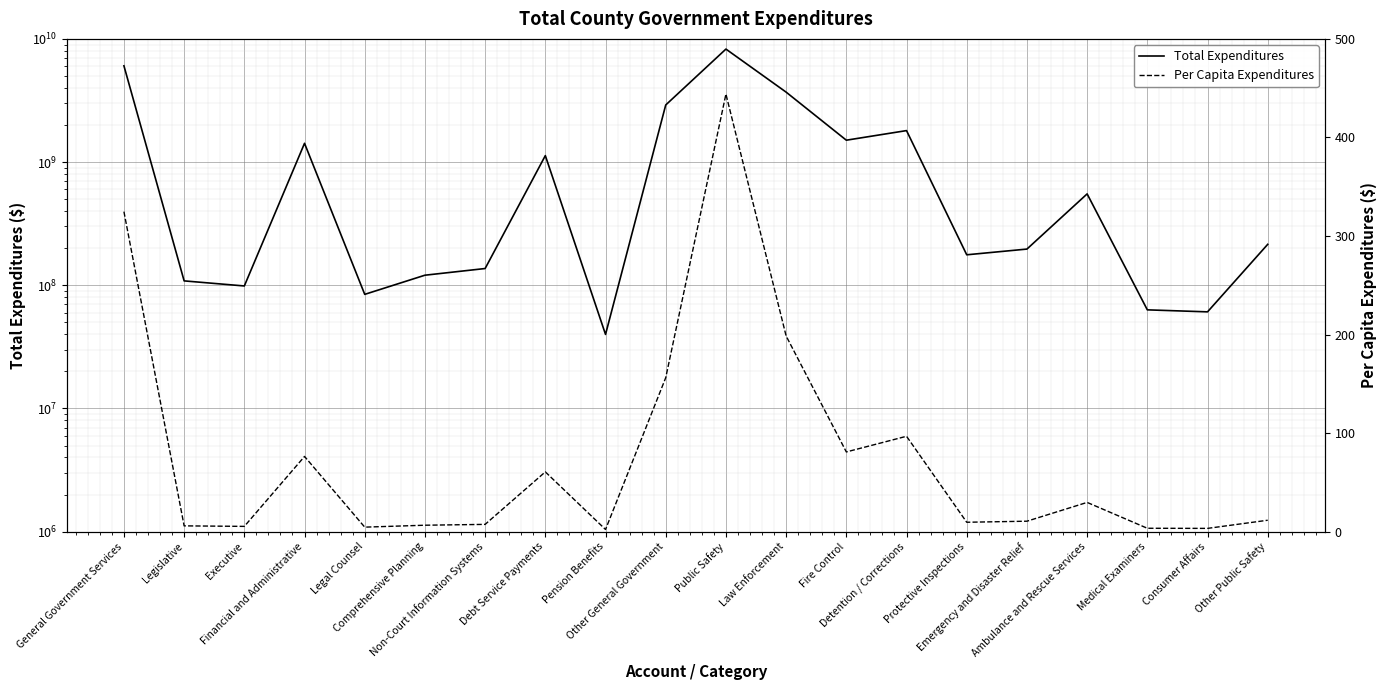

In Per Capita Expenditures, how many points are lower than both neighbors (excluding endpoints)?

6